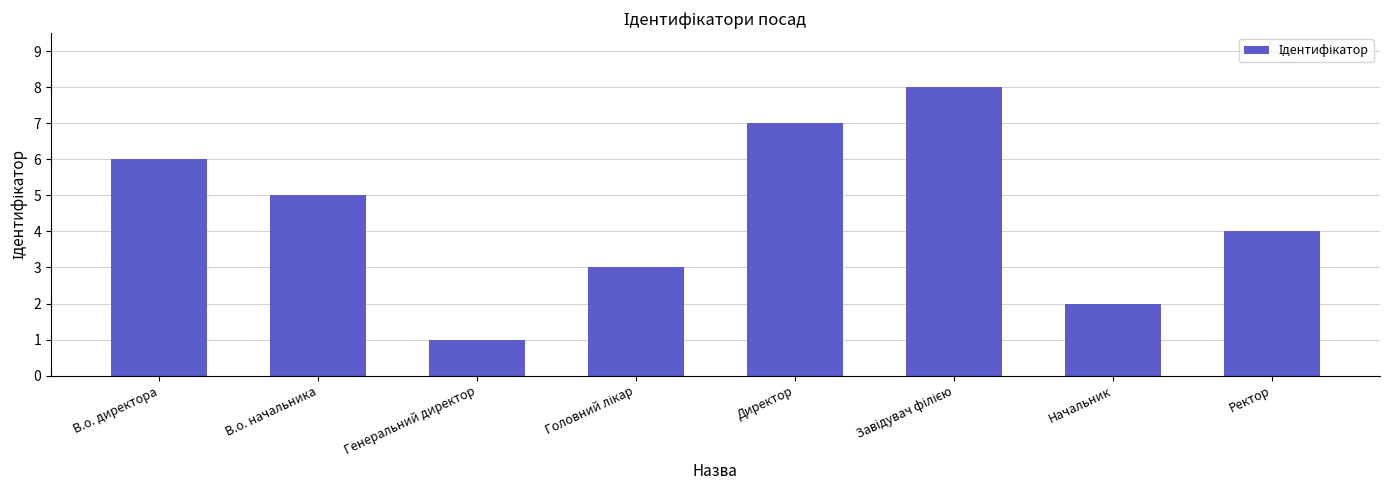

Between В.о. директора and Начальник, which is larger?

В.о. директора